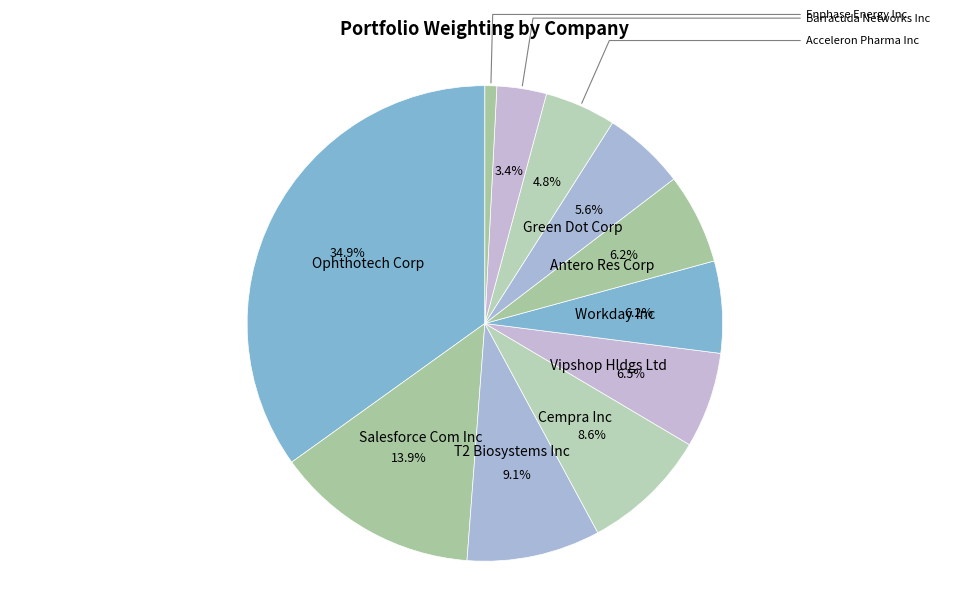

How many segments does this pie chart have?

11